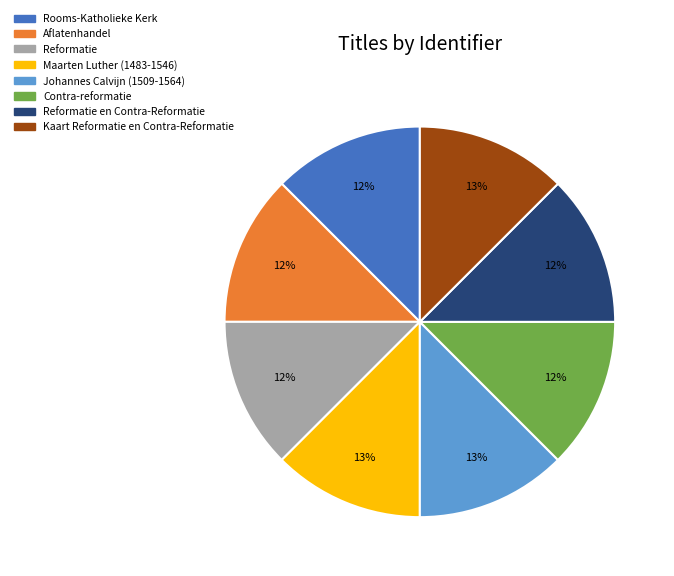

Does any single category account for the majority?

No